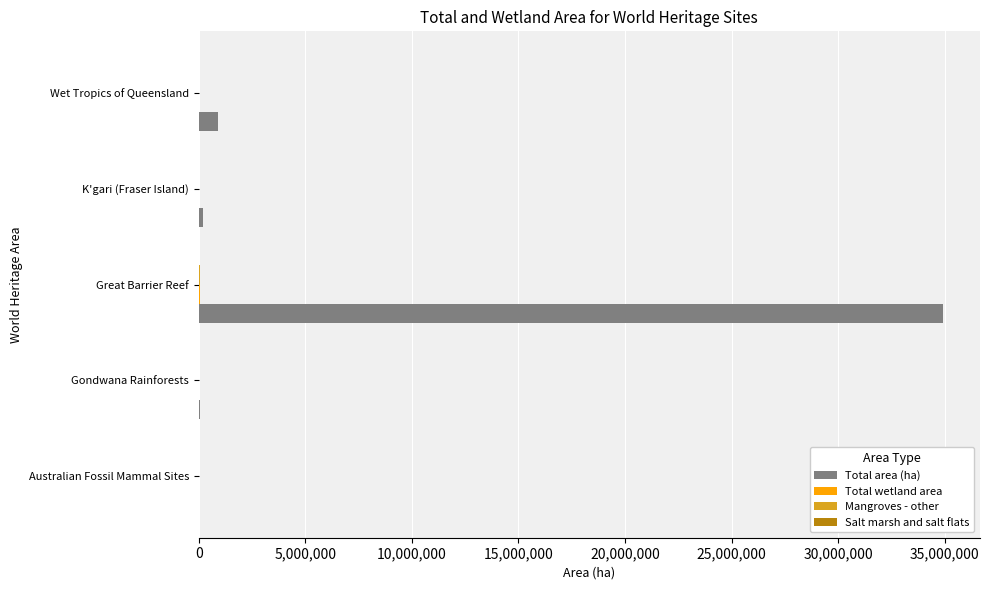

What is the highest value of the Total area (ha) series?

34893371